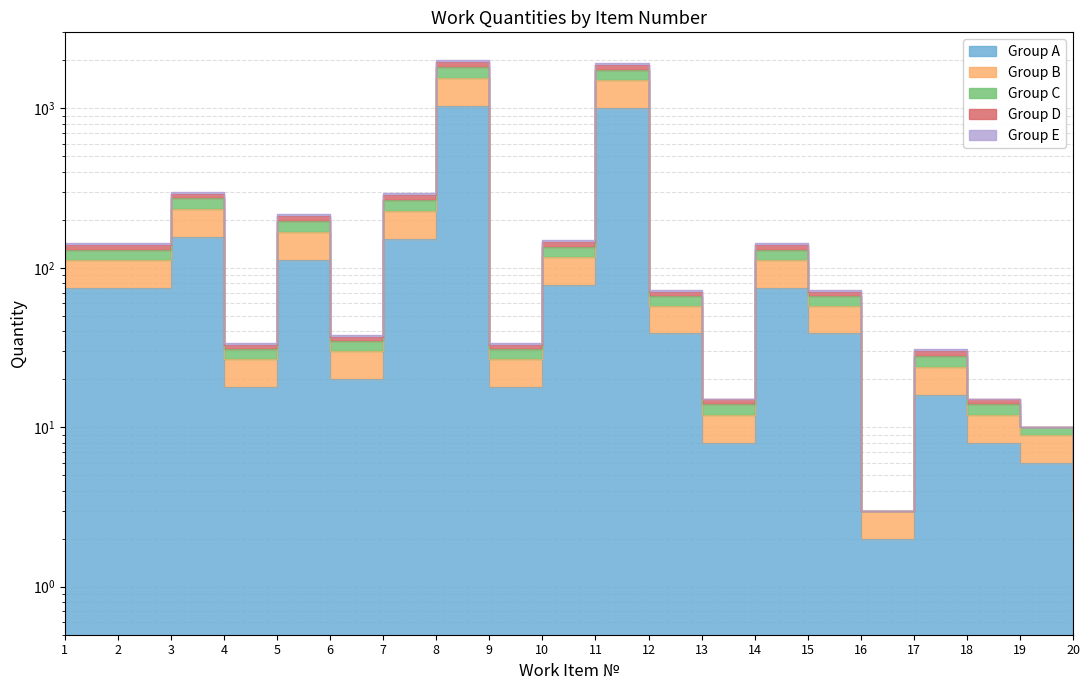

Is it true that Group E equals 185 at 10?

False